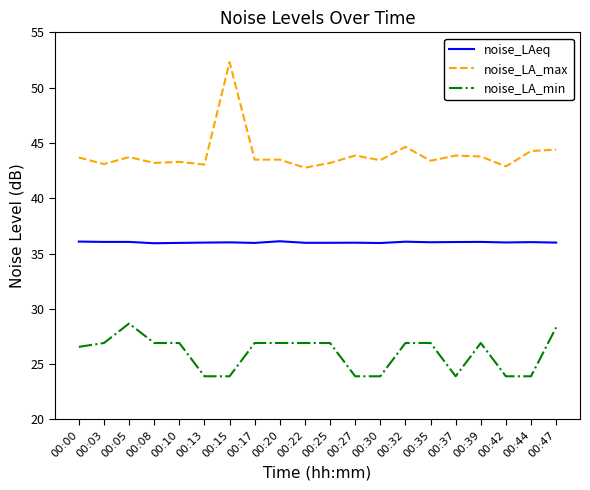

Rank the series at 00:27 from highest to lowest value.

noise_LA_max, noise_LAeq, noise_LA_min